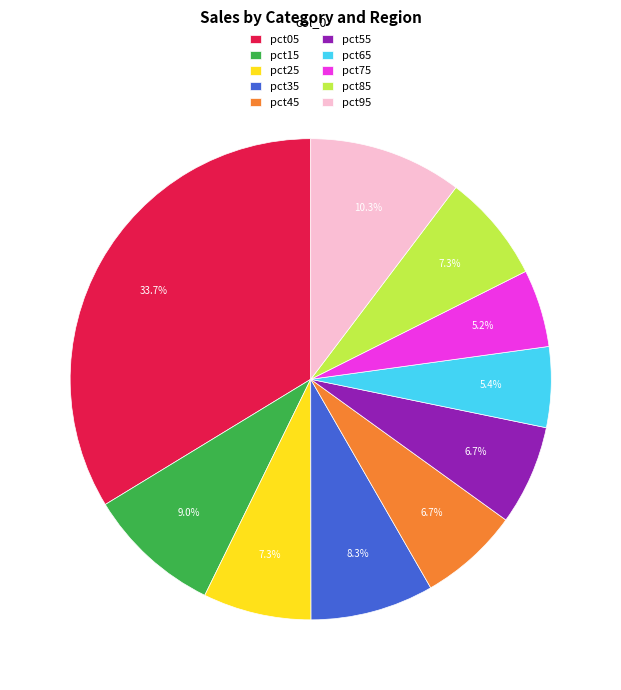

Is pct85 the majority of the pie?

No